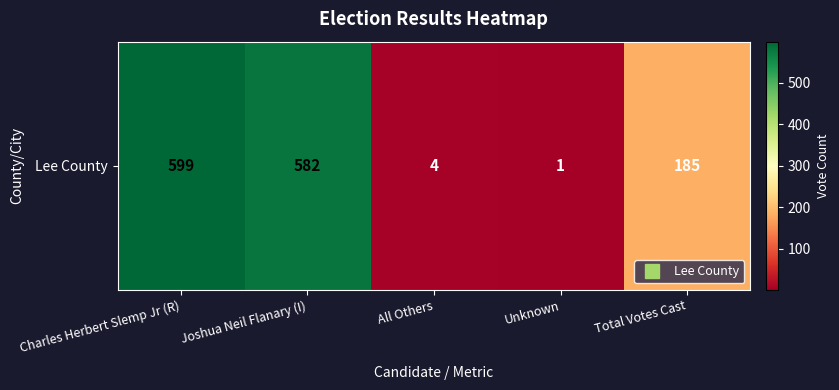

Where does the data first go above 185?

Charles Herbert Slemp Jr (R)